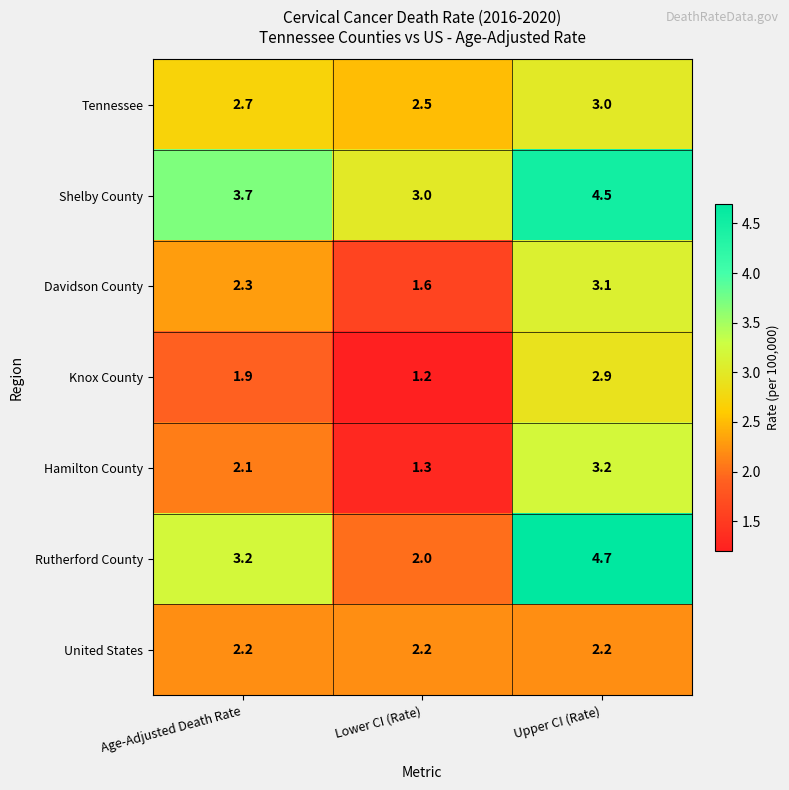

What is the difference between the maximum and minimum values in the Rutherford County series?

2.7